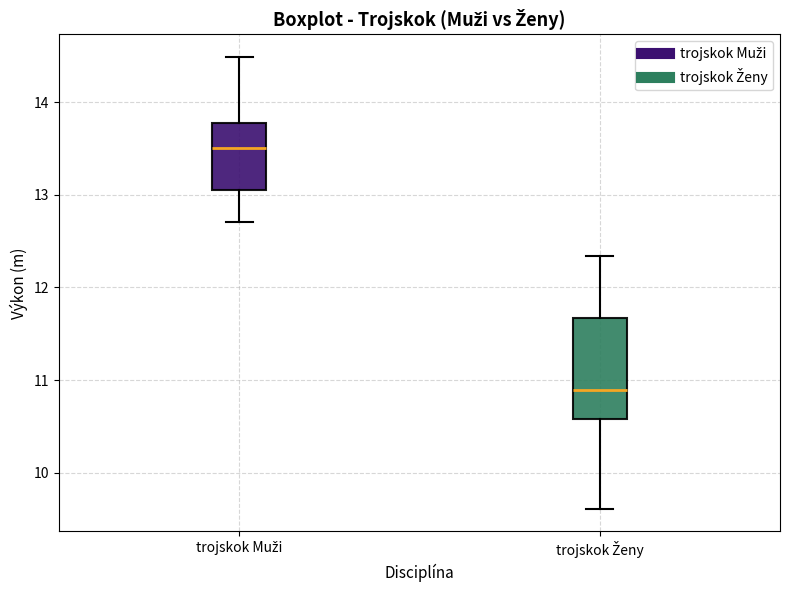

Where is the lower edge of the box for trojskok Ženy on the y-axis? The values are not printed on the chart, so give them approximately, as read against the axis.

10.6